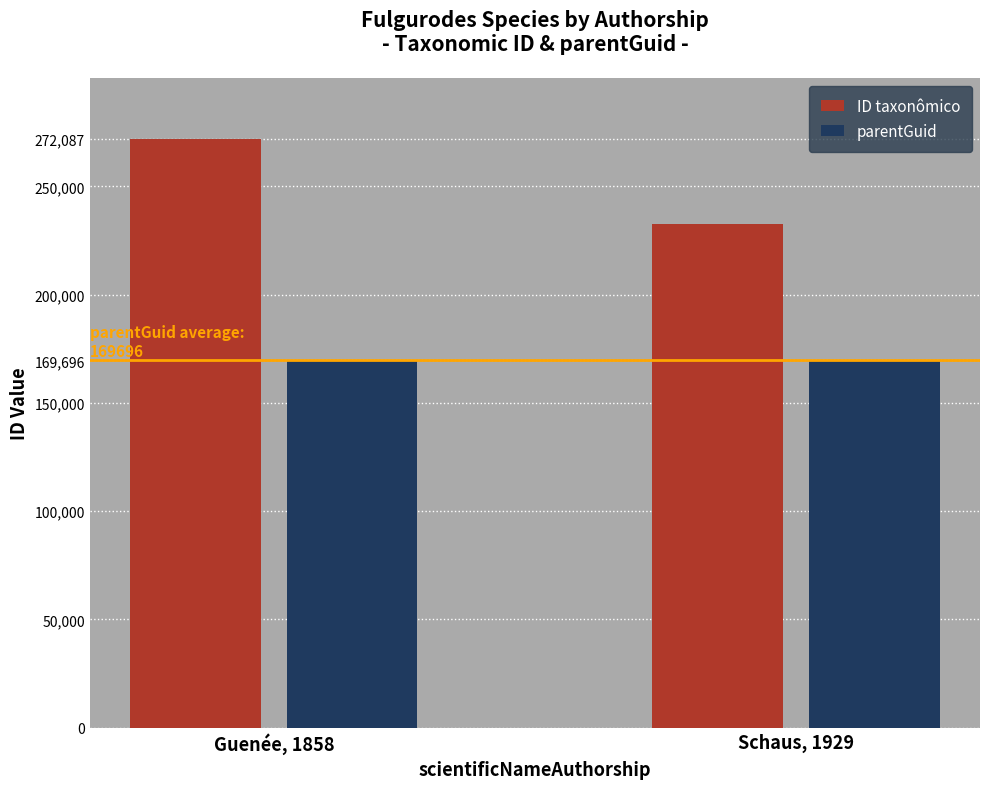

What is the maximum value shown in the chart?

272087